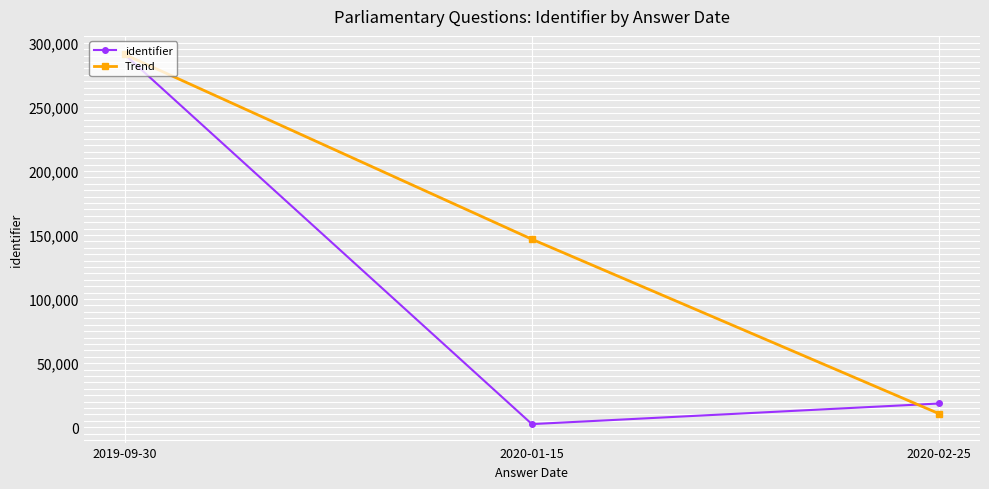

How many distinct data groups are displayed?

2